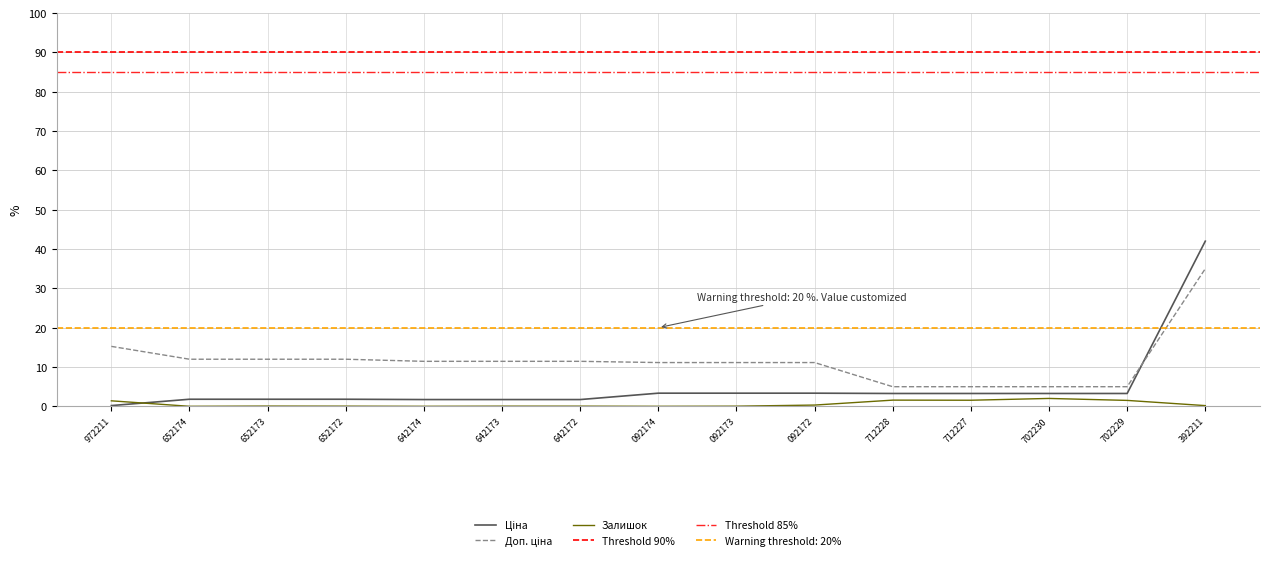

True or false: Ціна has more than 1 interior local peaks.

False